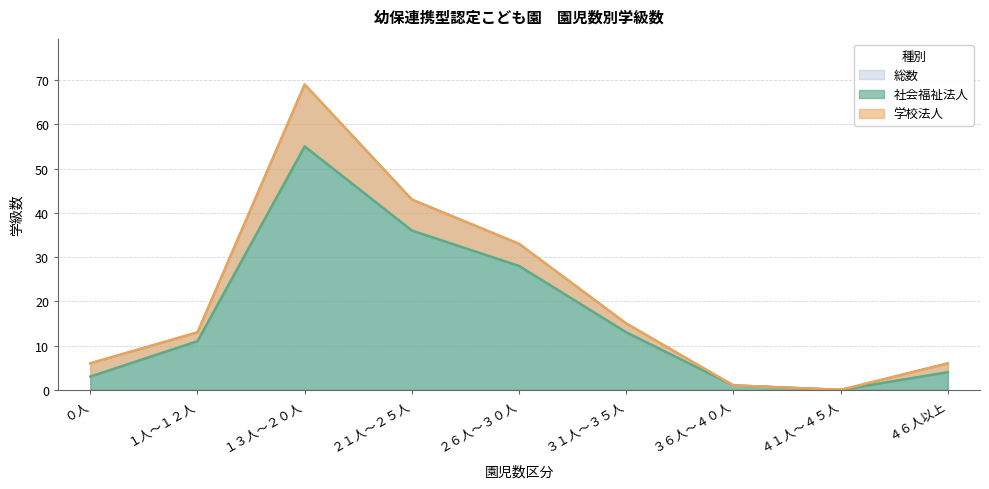

Read the 総数 value at ２１人～２５人.

43